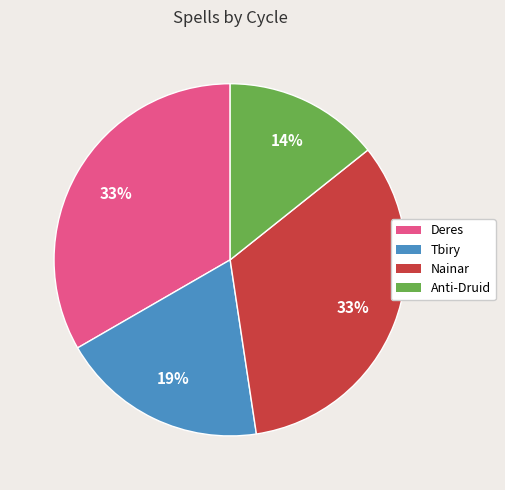

Is there any slice that represents more than half of the pie?

No